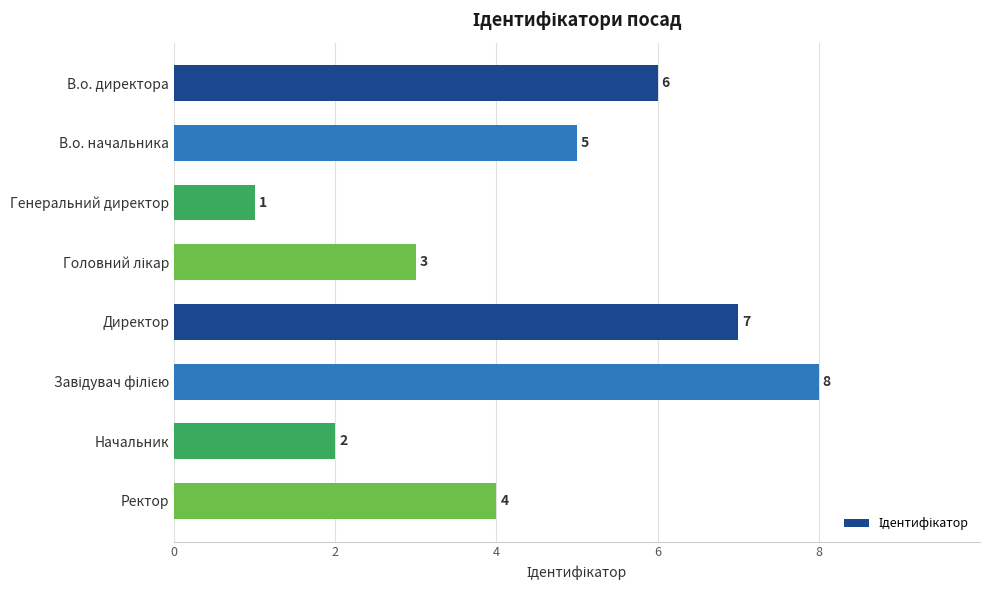

Does the chart contain stacked bars?

No